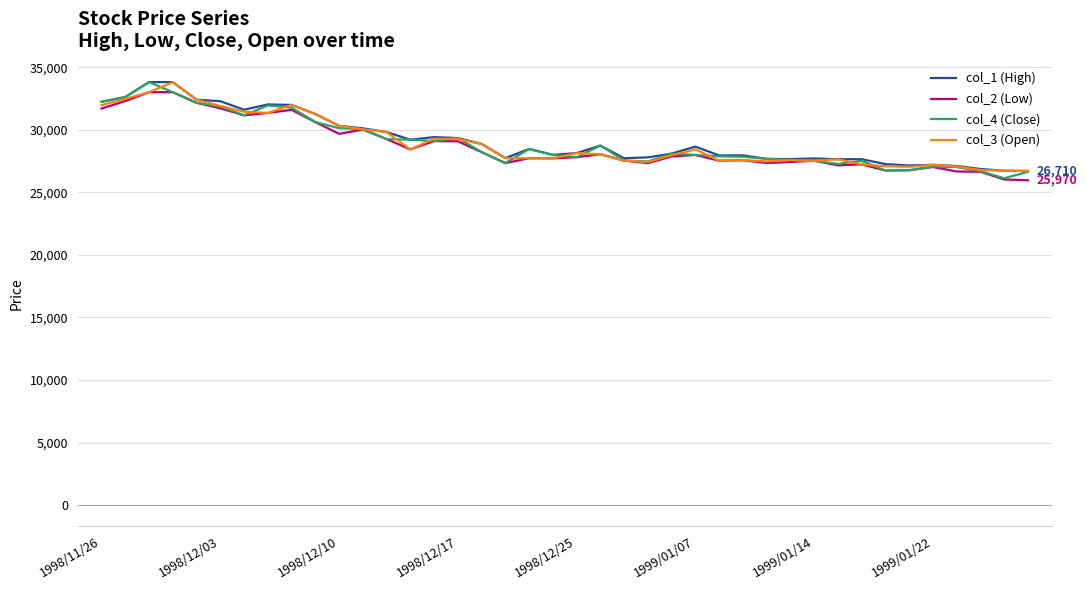

What is the highest value of the col_4 (Close) series?

33820